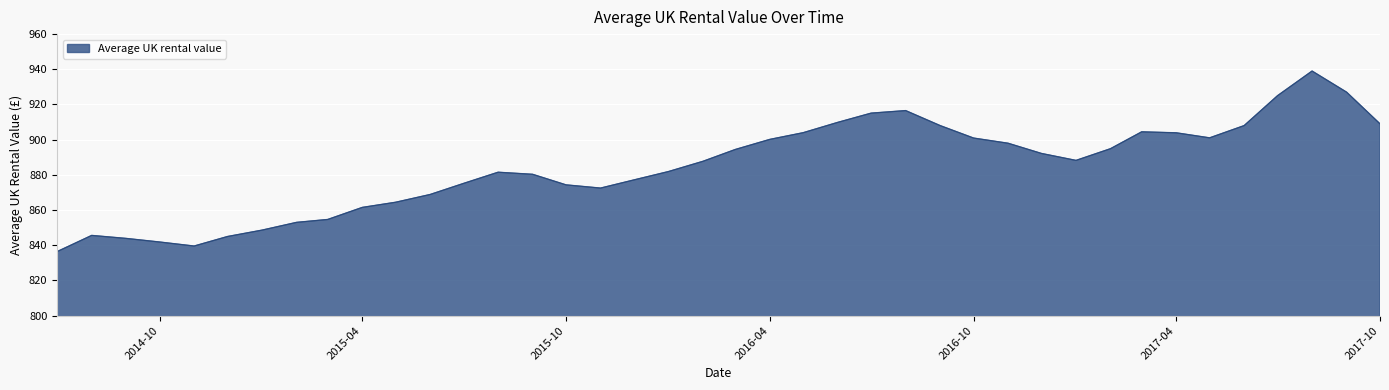

What is the greatest value displayed?

939.0